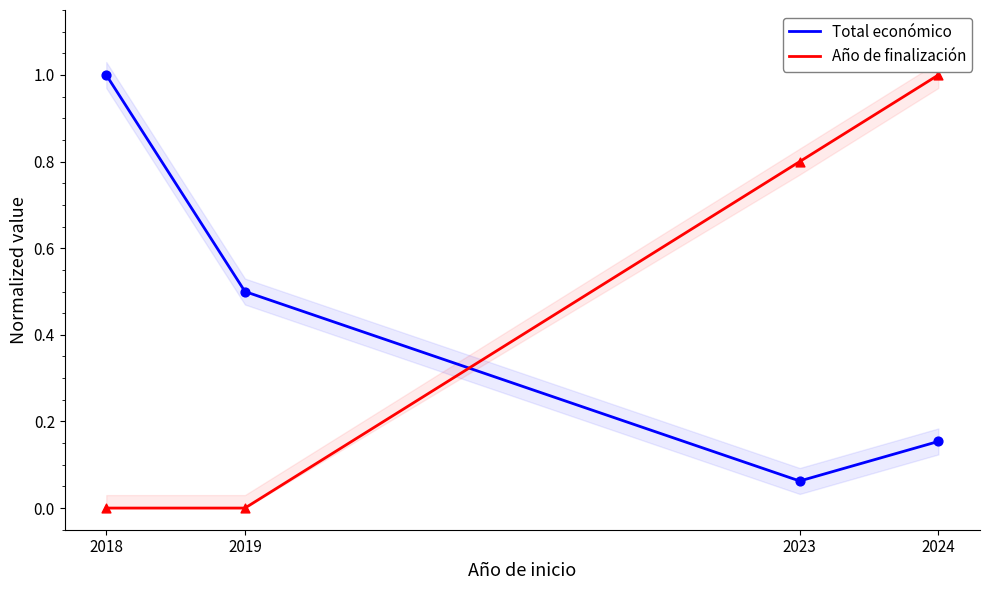

Which series has the largest total across all categories?

Año de finalización